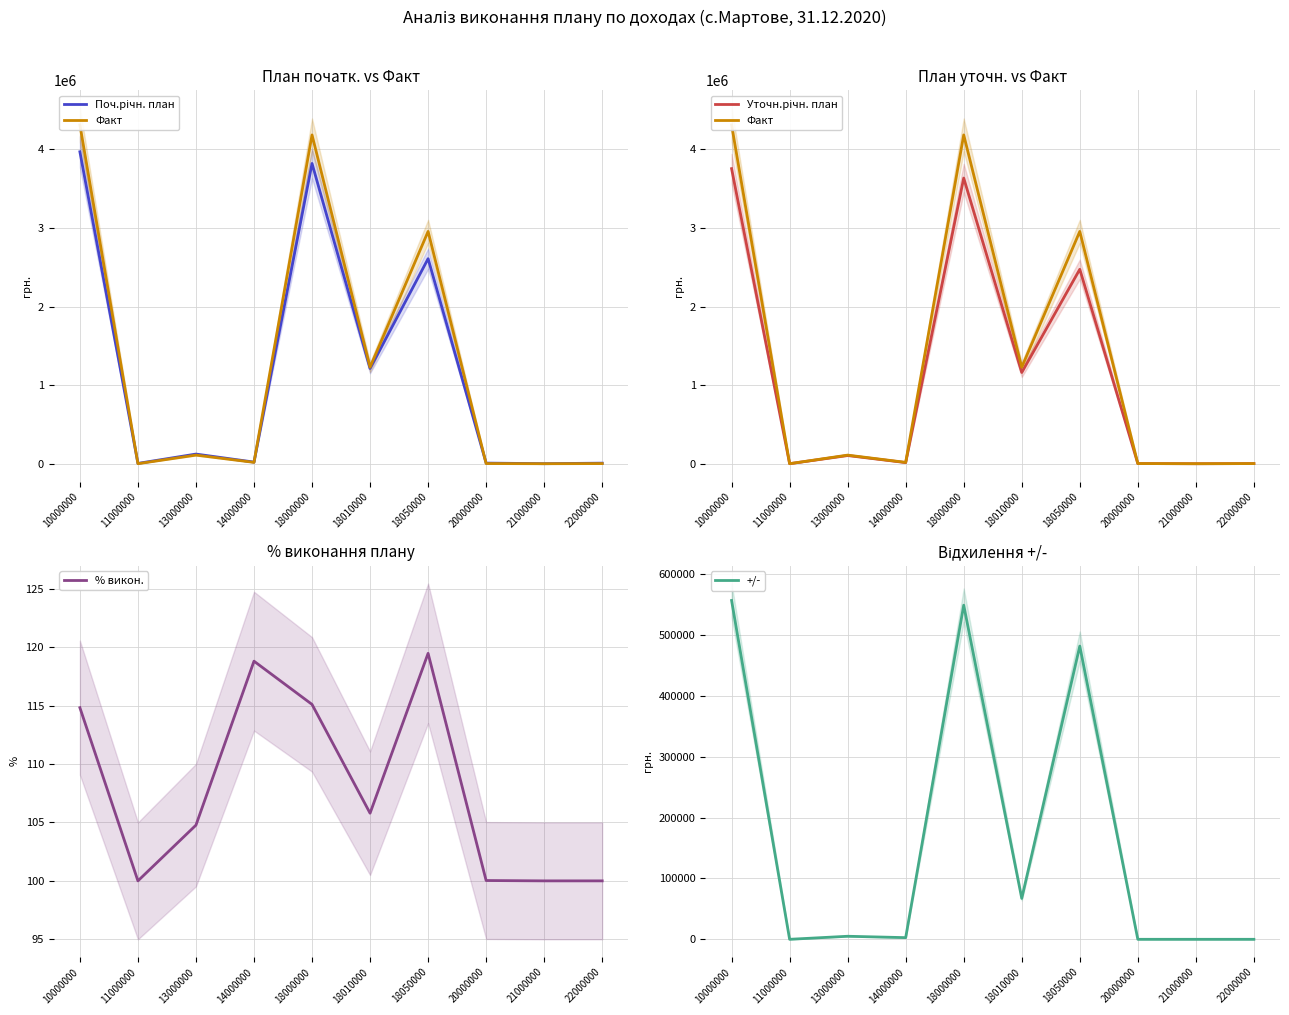

How many distinct data groups are displayed?

5